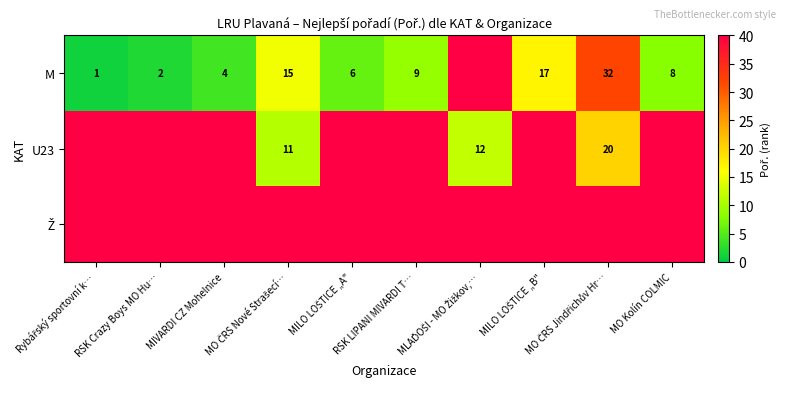

Which series has the largest range (max minus min)?

M